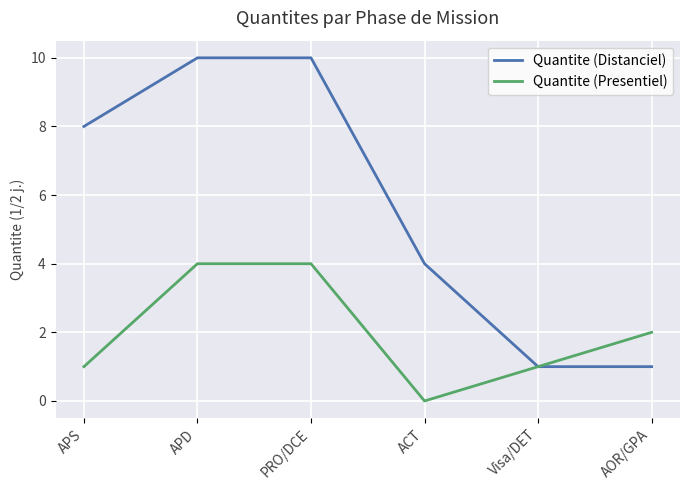

Reading left to right, transcribe all the data shown in this chart.

Quantite (Distanciel): APS=8	APD=10	PRO/DCE=10	ACT=4	Visa/DET=1	AOR/GPA=1
Quantite (Presentiel): APS=1	APD=4	PRO/DCE=4	ACT=0	Visa/DET=1	AOR/GPA=2